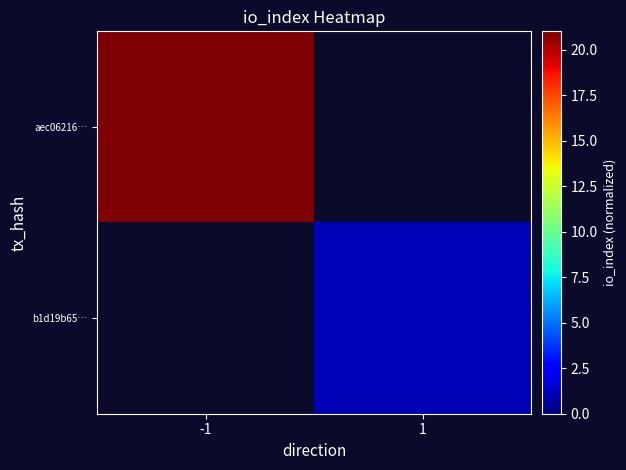

What is the greatest value displayed?

21.0